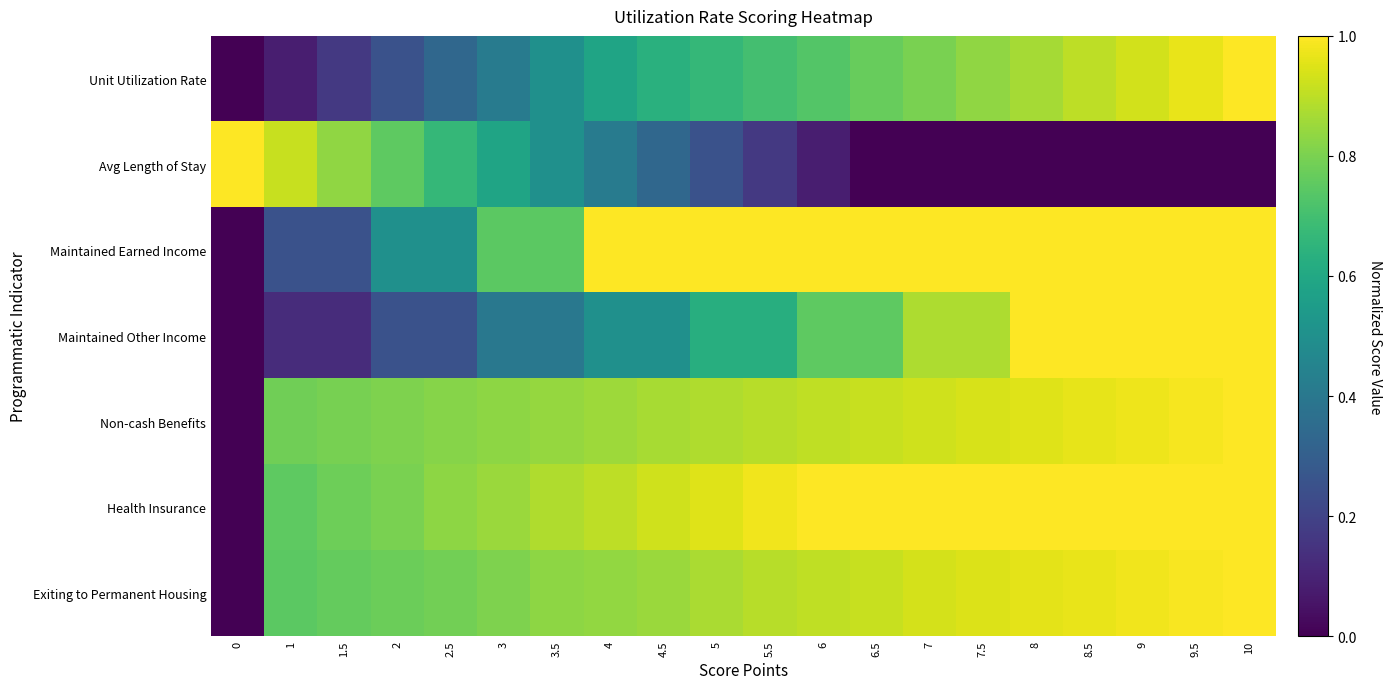

Reading left to right, transcribe all the data shown in this chart.

Unit Utilization Rate: 0=0.0	1=0.1	1.5=0.2	2=0.2	2.5=0.3	3=0.4	3.5=0.5	4=0.6	4.5=0.6	5=0.7	5.5=0.7	6=0.7	6.5=0.8	7=0.8	7.5=0.8	8=0.9	8.5=0.9	9=0.9	9.5=1.0	10=1.0
Avg Length of Stay: 0=1.0	1=0.9	1.5=0.8	2=0.8	2.5=0.7	3=0.6	3.5=0.5	4=0.4	4.5=0.3	5=0.2	5.5=0.2	6=0.1	6.5=0.0	7=0.0	7.5=0.0	8=0.0	8.5=0.0	9=0.0	9.5=0.0	10=0.0
Maintained Earned Income: 0=0.0	1=0.2	1.5=0.2	2=0.5	2.5=0.5	3=0.7	3.5=0.7	4=1.0	4.5=1.0	5=1.0	5.5=1.0	6=1.0	6.5=1.0	7=1.0	7.5=1.0	8=1.0	8.5=1.0	9=1.0	9.5=1.0	10=1.0
Maintained Other Income: 0=0.0	1=0.1	1.5=0.1	2=0.2	2.5=0.2	3=0.4	3.5=0.4	4=0.5	4.5=0.5	5=0.6	5.5=0.6	6=0.8	6.5=0.8	7=0.9	7.5=0.9	8=1.0	8.5=1.0	9=1.0	9.5=1.0	10=1.0
Non-cash Benefits: 0=0.0	1=0.8	1.5=0.8	2=0.8	2.5=0.8	3=0.8	3.5=0.8	4=0.9	4.5=0.9	5=0.9	5.5=0.9	6=0.9	6.5=0.9	7=0.9	7.5=0.9	8=1.0	8.5=1.0	9=1.0	9.5=1.0	10=1.0
Health Insurance: 0=0.0	1=0.8	1.5=0.8	2=0.8	2.5=0.8	3=0.8	3.5=0.9	4=0.9	4.5=0.9	5=0.9	5.5=1.0	6=1.0	6.5=1.0	7=1.0	7.5=1.0	8=1.0	8.5=1.0	9=1.0	9.5=1.0	10=1.0
Exiting to Permanent Housing: 0=0.0	1=0.7	1.5=0.8	2=0.8	2.5=0.8	3=0.8	3.5=0.8	4=0.8	4.5=0.9	5=0.9	5.5=0.9	6=0.9	6.5=0.9	7=0.9	7.5=0.9	8=1.0	8.5=1.0	9=1.0	9.5=1.0	10=1.0